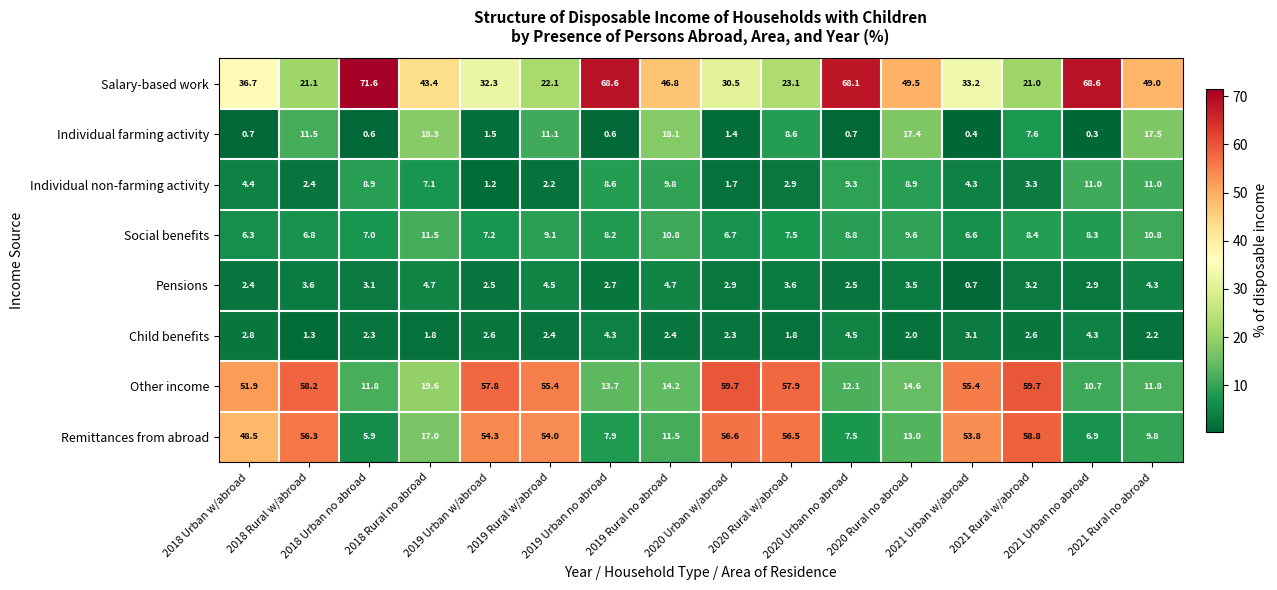

Rank the series by their maximum value, from lowest to highest.

Child benefits, Pensions, Individual non-farming activity, Social benefits, Individual farming activity, Remittances from abroad, Other income, Salary-based work